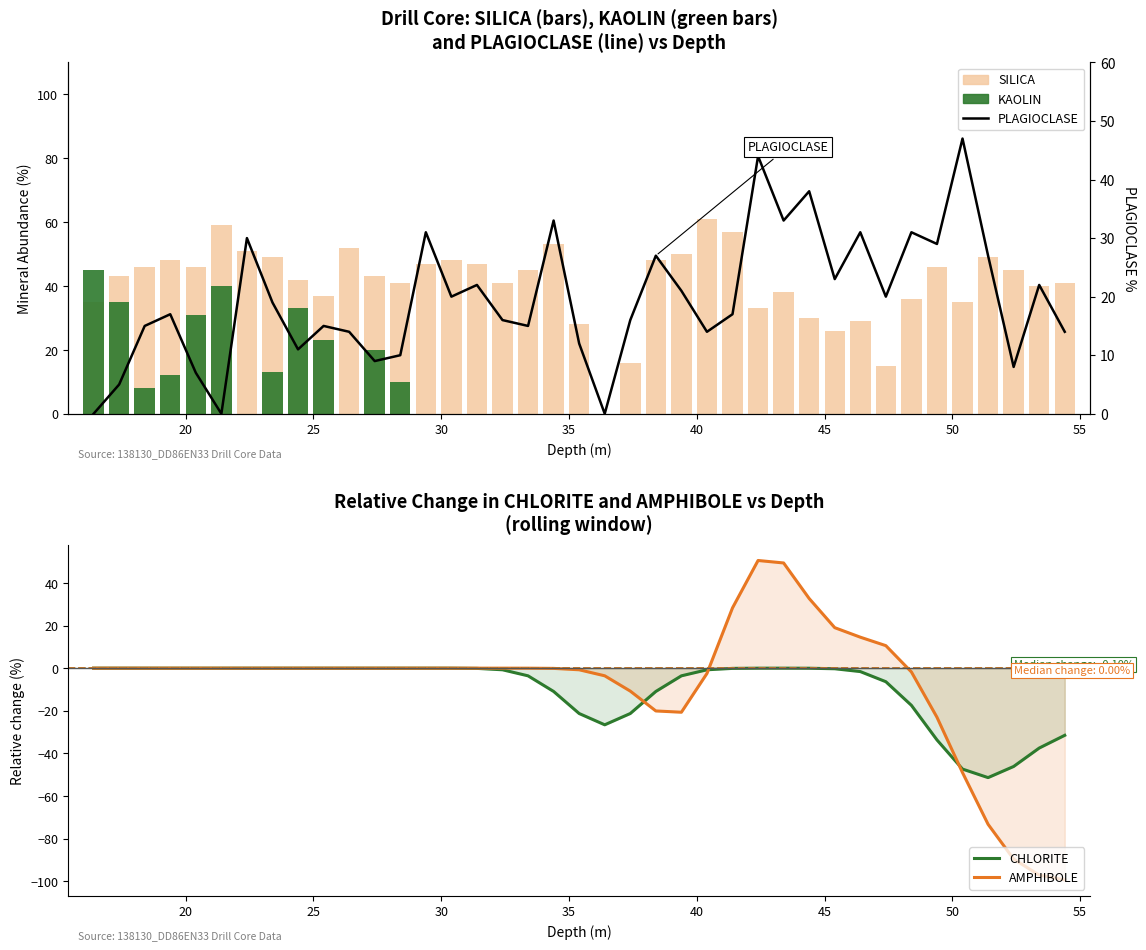

Is the value of KAOLIN at 30 greater than the value of CHLORITE trend at 10?

Yes